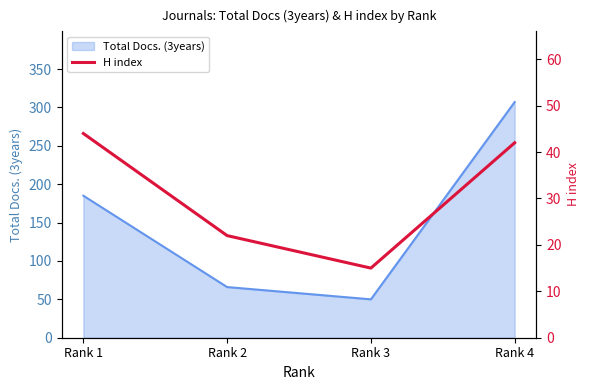

Rank the categories by Total Docs. (3years) value from lowest to highest.

Rank 3, Rank 2, Rank 1, Rank 4